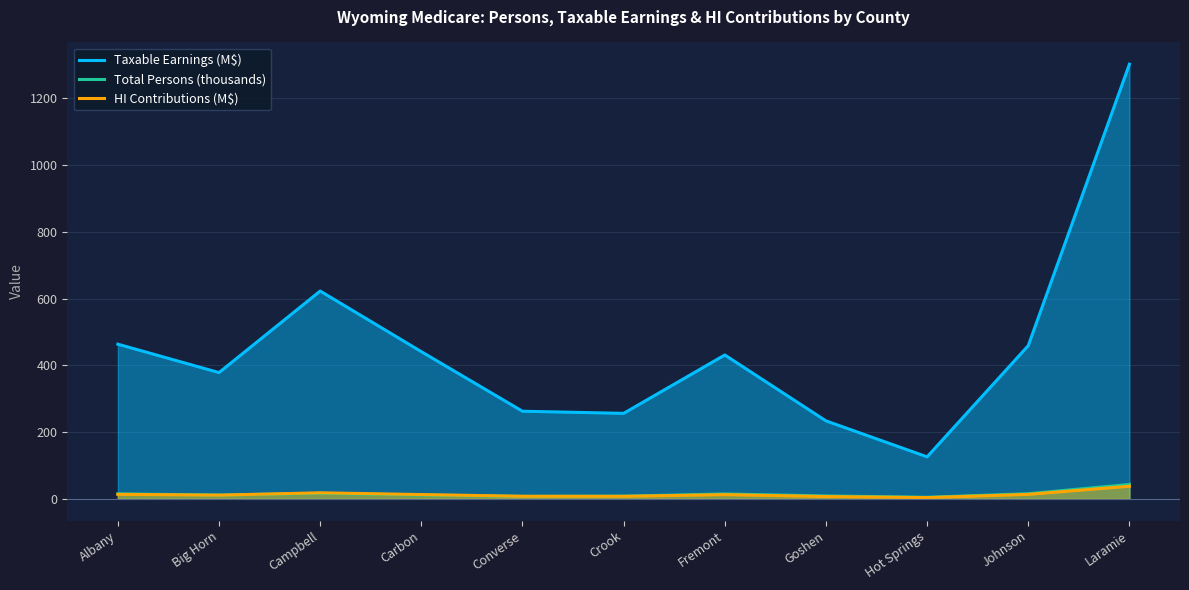

What position from the left is Laramie?

11